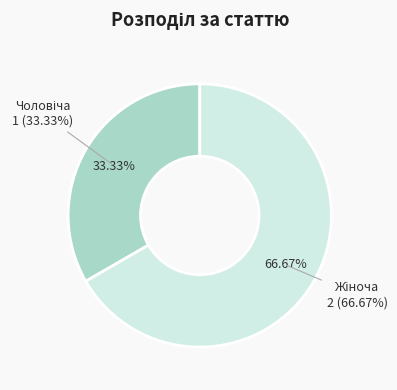

To the nearest percent, what is the average slice percentage?

50%